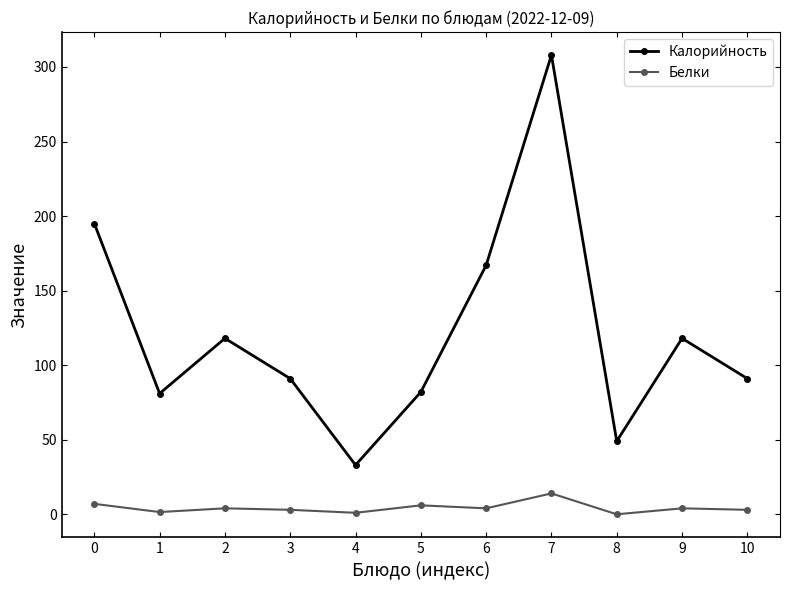

True or false: Белки and Калорийность intersect in this chart.

False